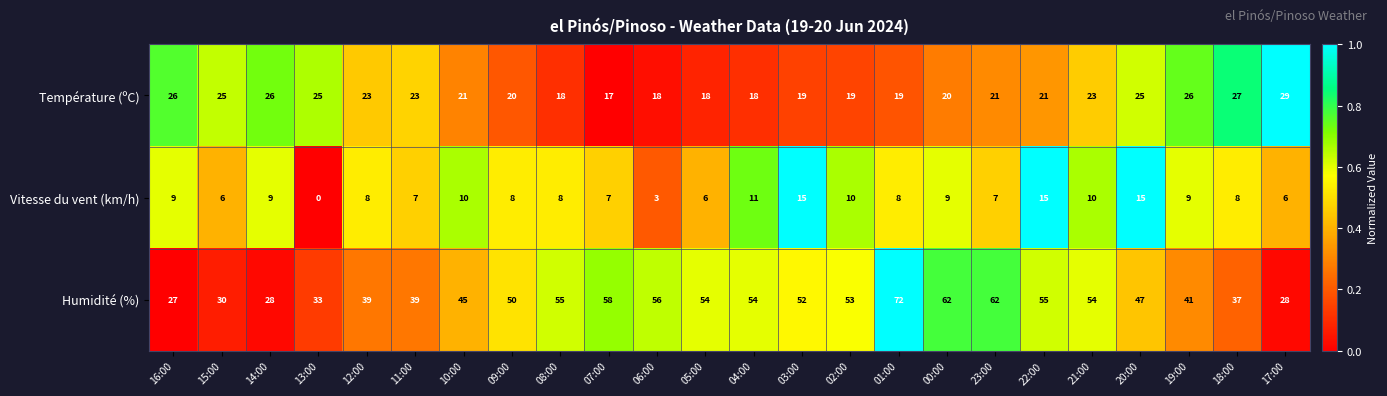

At which label does Température (ºC) reach its peak?

17:00